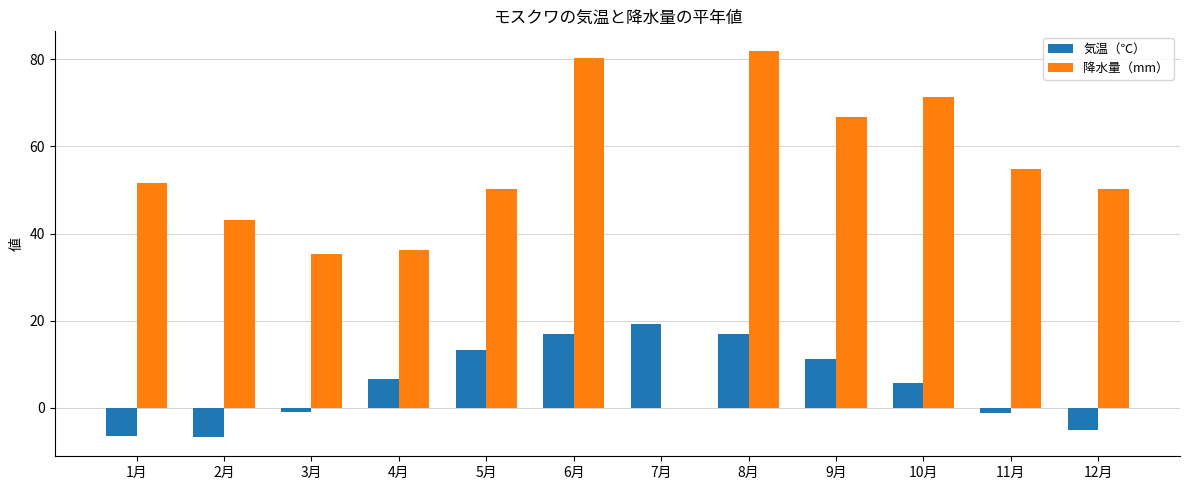

What are all the series names shown in the legend?

気温（℃）, 降水量（mm）